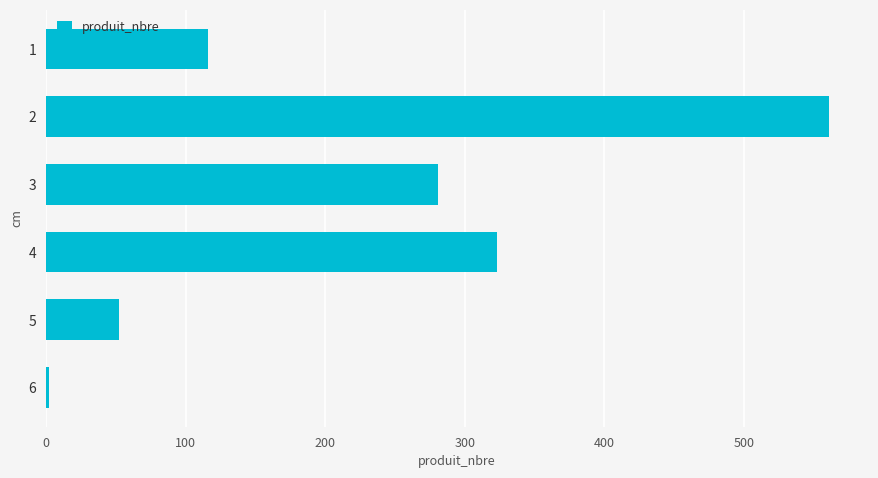

What is the difference between the second highest and minimum values?

321